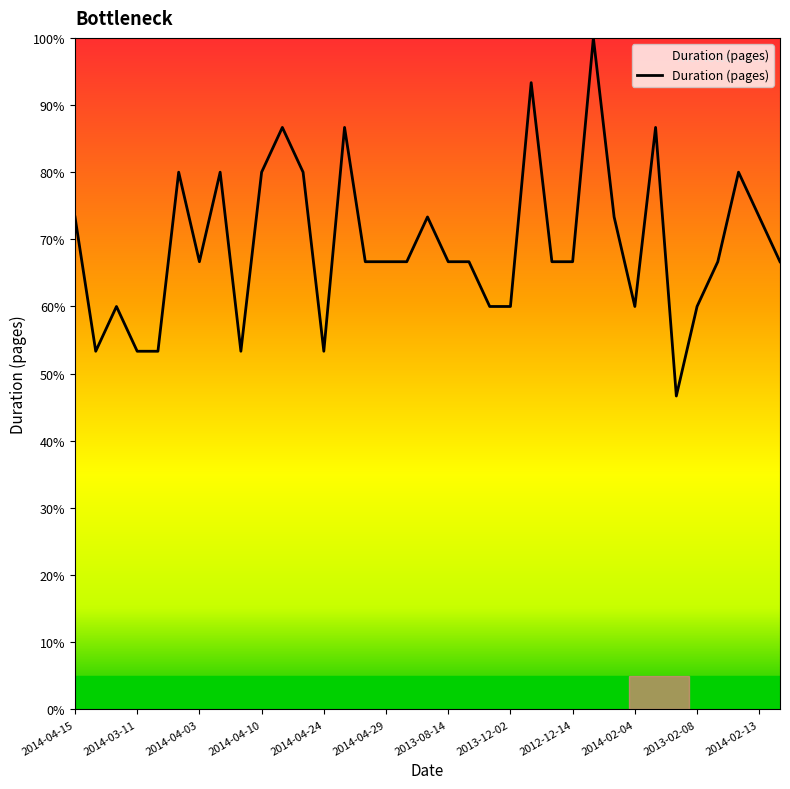

How many values are between 60 and 80?

24